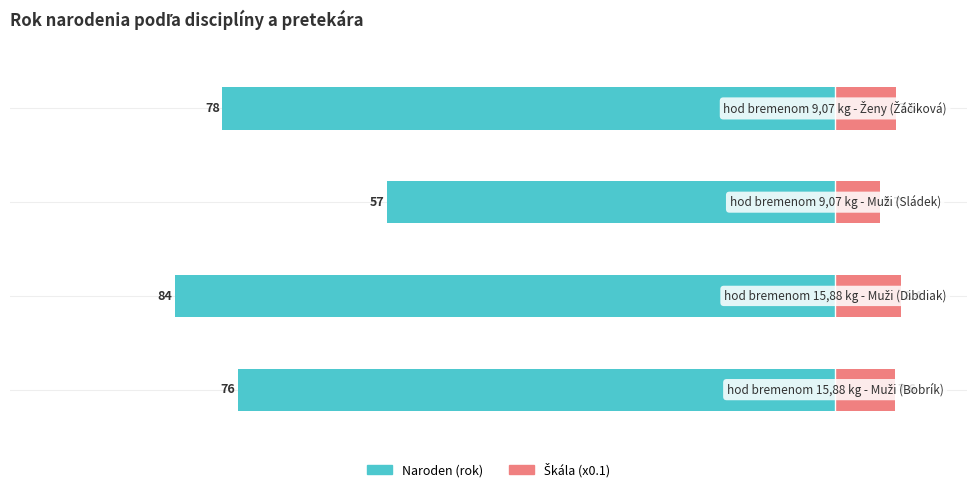

What is the value of the Škála (x0.1) bar at the 4th from the left?

7.8